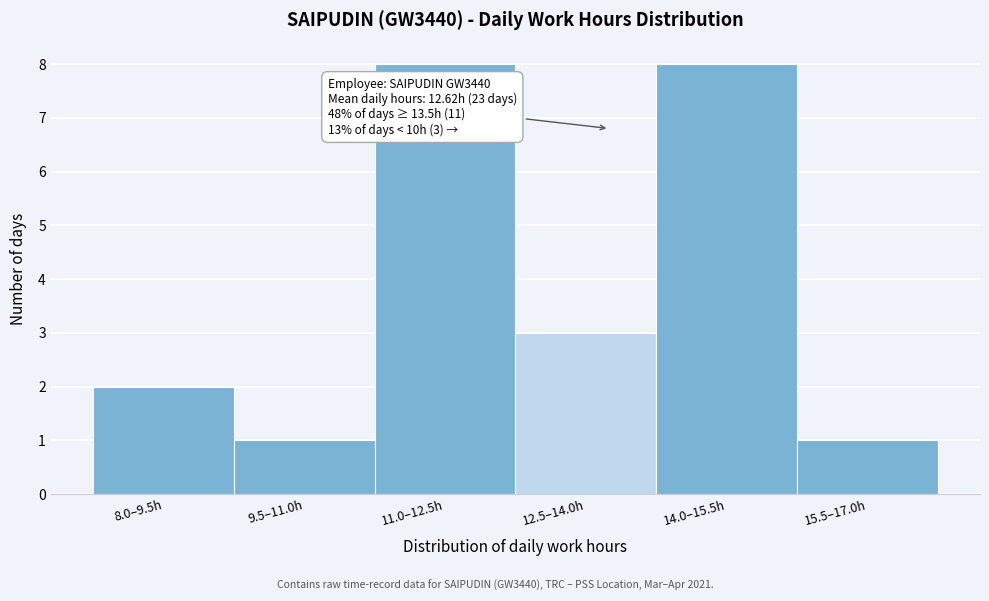

Reading right to left, what are all the values shown in this chart?

1	8	3	8	1	2